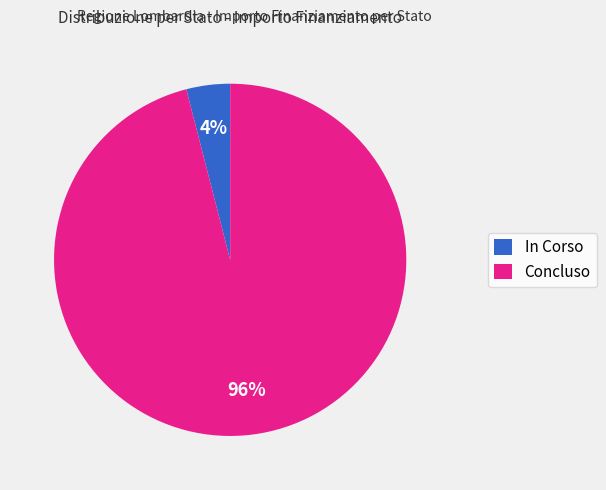

Is there any slice that represents more than half of the pie?

Yes